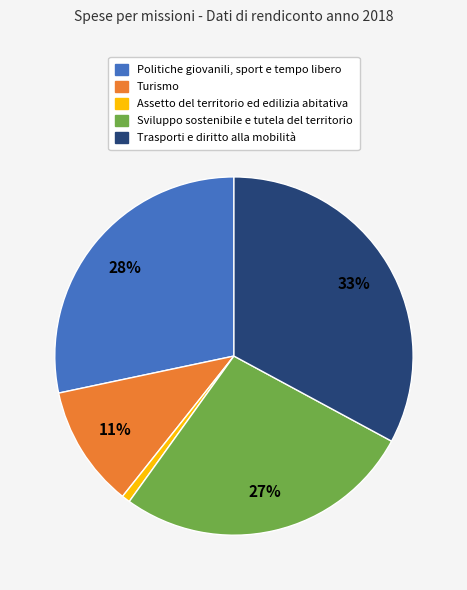

Rank the categories by value from lowest to highest.

Assetto del territorio ed edilizia abitativa, Turismo, Sviluppo sostenibile e tutela del territorio, Politiche giovanili, sport e tempo libero, Trasporti e diritto alla mobilità